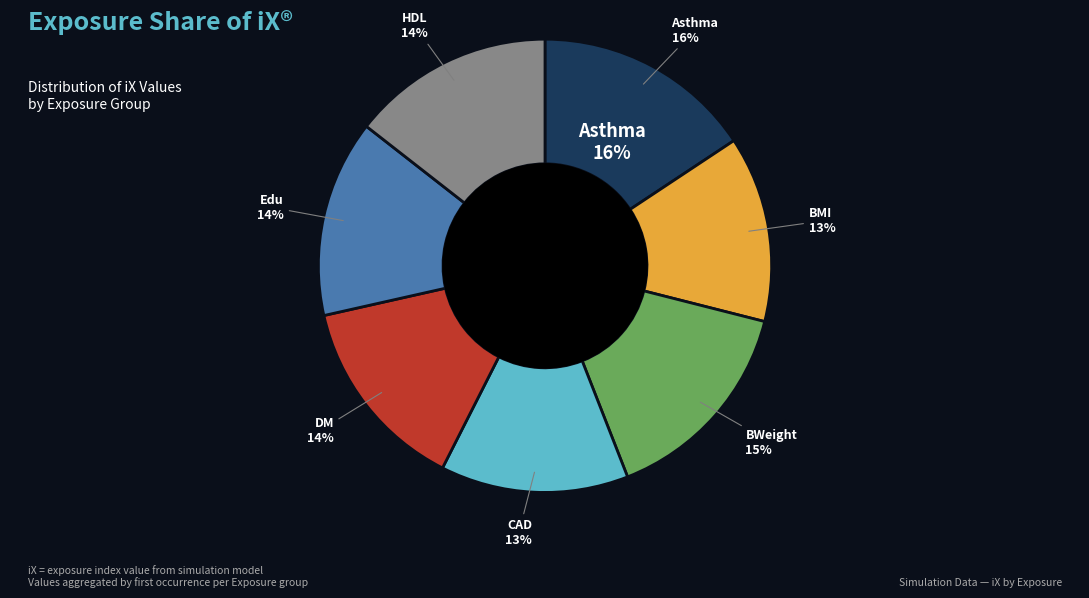

Which has a higher value, BMI or HDL?

HDL